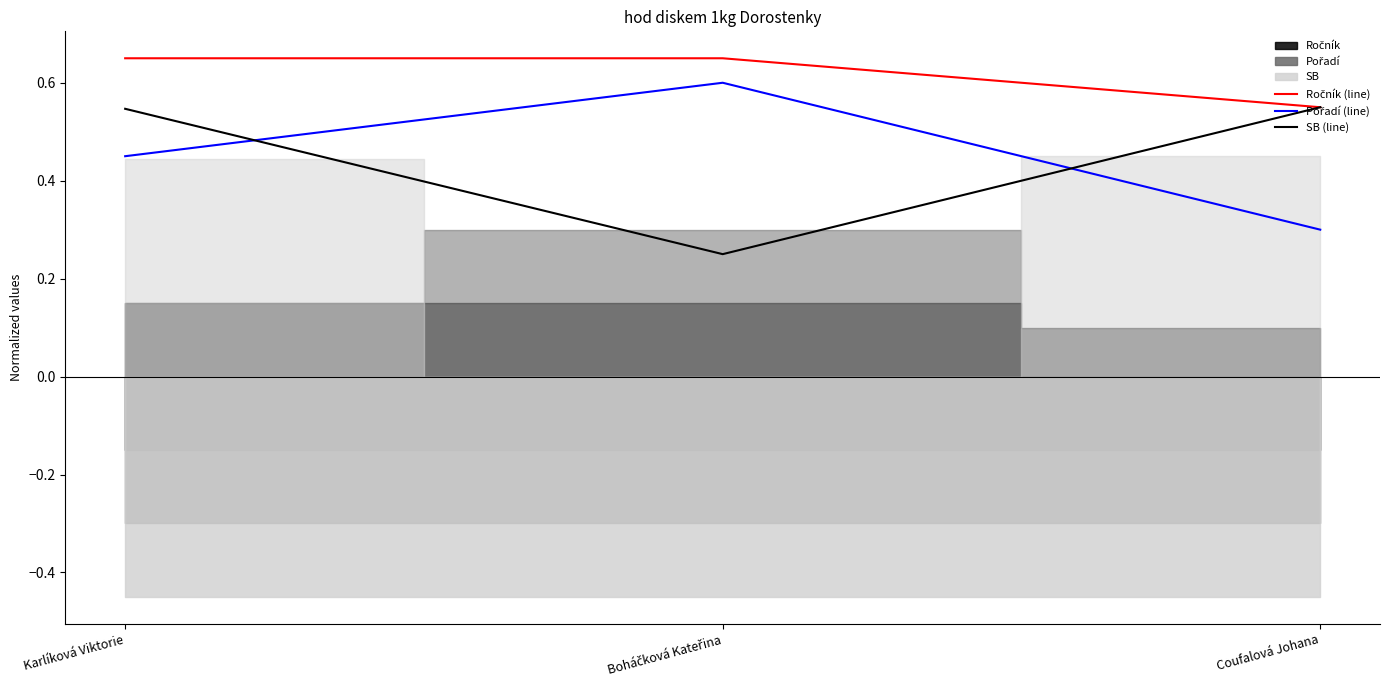

At which label is SB (line) closest to 0?

Boháčková Kateřina